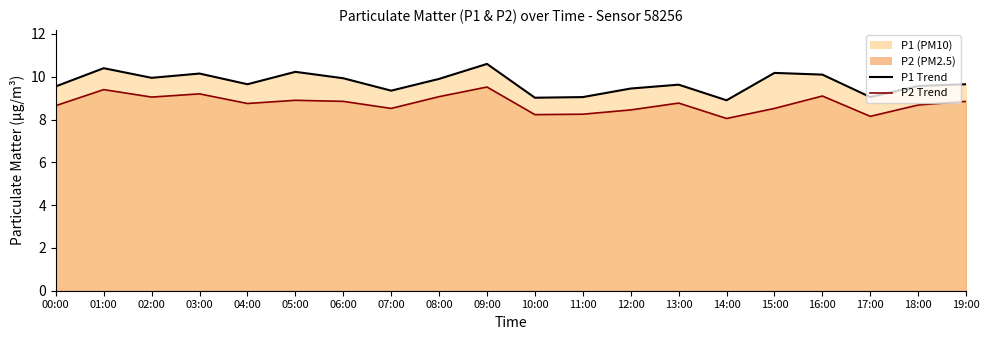

Reading right to left, transcribe all the data shown in this chart.

P1 Trend: 19:00=9.7	18:00=9.6	17:00=9.1	16:00=10.1	15:00=10.2	14:00=8.9	13:00=9.6	12:00=9.4	11:00=9.1	10:00=9.0	09:00=10.6	08:00=9.9	07:00=9.3	06:00=9.9	05:00=10.2	04:00=9.7	03:00=10.2	02:00=9.9	01:00=10.4	00:00=9.6
P2 Trend: 19:00=8.8	18:00=8.7	17:00=8.2	16:00=9.1	15:00=8.5	14:00=8.1	13:00=8.8	12:00=8.4	11:00=8.2	10:00=8.2	09:00=9.5	08:00=9.1	07:00=8.5	06:00=8.8	05:00=8.9	04:00=8.8	03:00=9.2	02:00=9.1	01:00=9.4	00:00=8.7